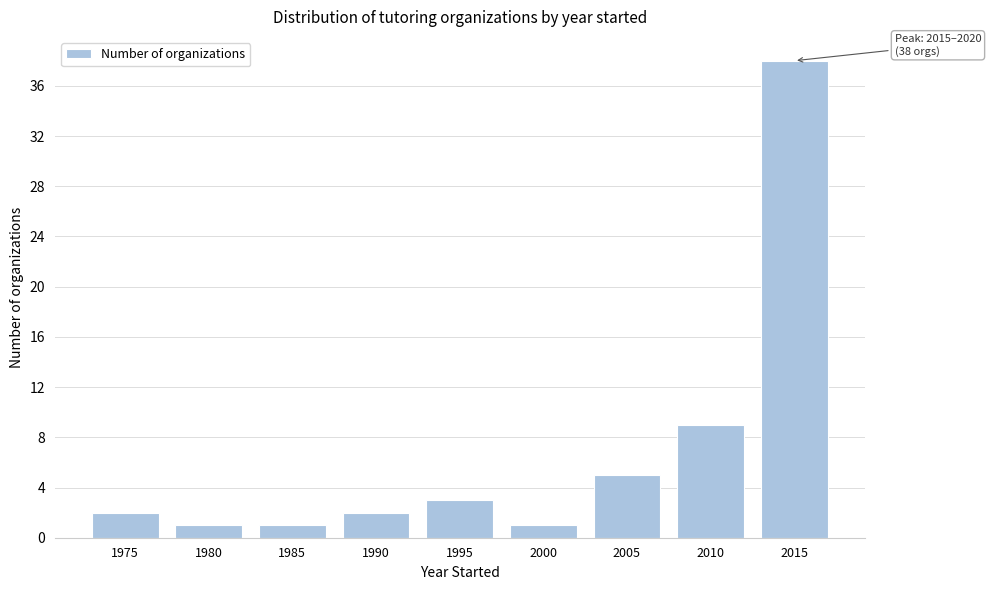

Reading left to right, transcribe all the data shown in this chart.

2	1	1	2	3	1	5	9	38